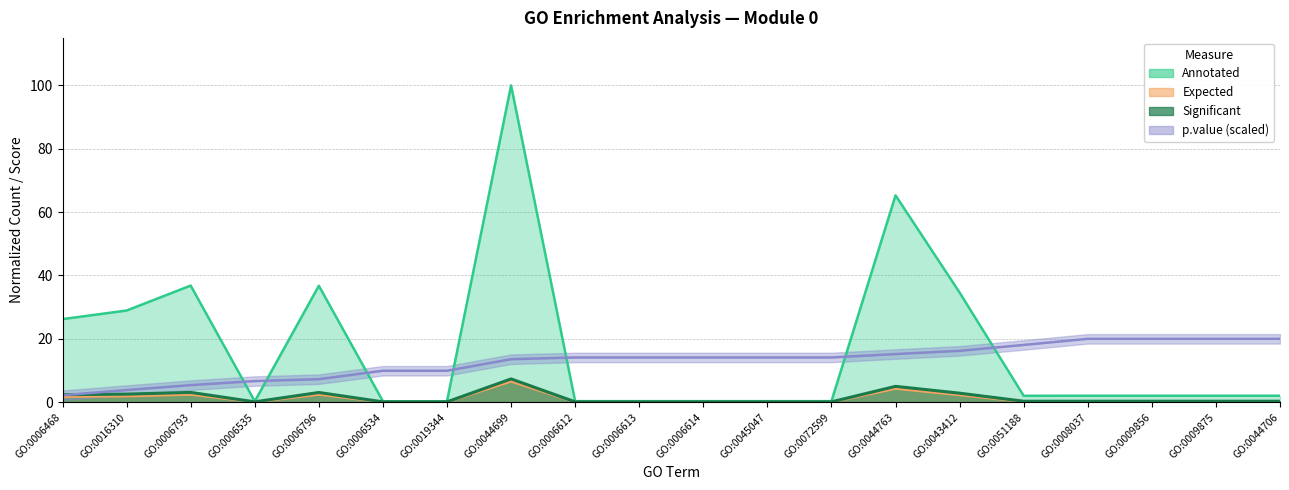

List the series in order of their peak value, highest first.

Annotated, p.value_scaled, Significant, Expected